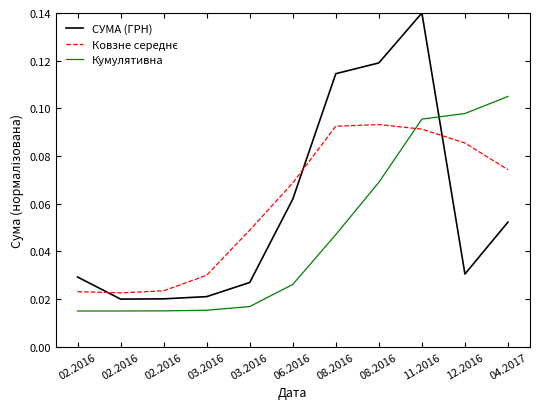

Reading left to right, list all the values displayed in this chart.

СУМА (ГРН): 02.2016=0.0	02.2016=0.0	02.2016=0.0	03.2016=0.0	03.2016=0.0	06.2016=0.1	08.2016=0.1	08.2016=0.1	11.2016=0.1	12.2016=0.0	04.2017=0.1
Ковзне середнє: 02.2016=0.0	02.2016=0.0	02.2016=0.0	03.2016=0.0	03.2016=0.0	06.2016=0.1	08.2016=0.1	08.2016=0.1	11.2016=0.1	12.2016=0.1	04.2017=0.1
Кумулятивна: 02.2016=0.0	02.2016=0.0	02.2016=0.0	03.2016=0.0	03.2016=0.0	06.2016=0.0	08.2016=0.0	08.2016=0.1	11.2016=0.1	12.2016=0.1	04.2017=0.1